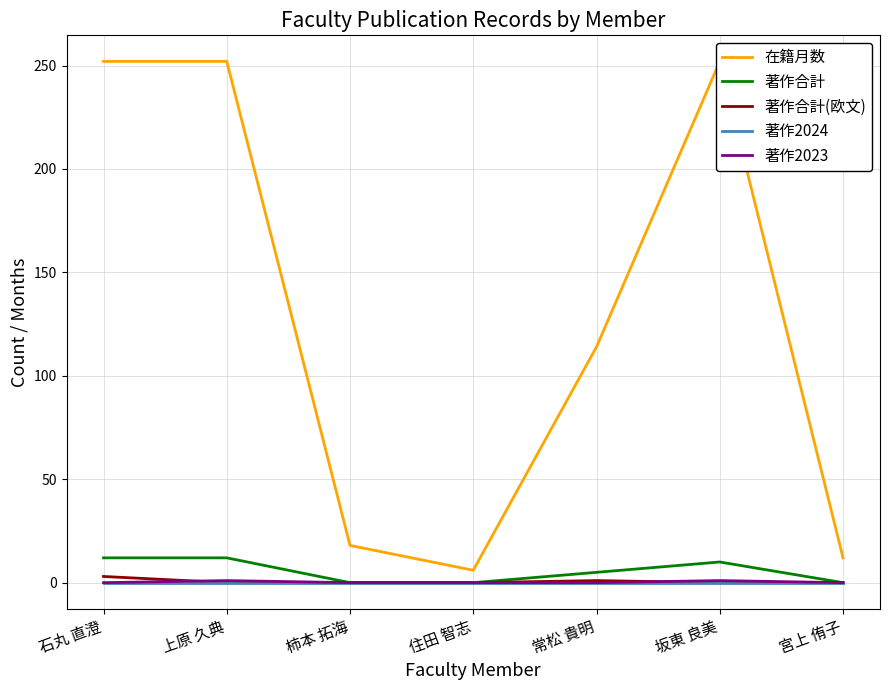

True or false: 在籍月数 and 著作2024 cross at least once.

False